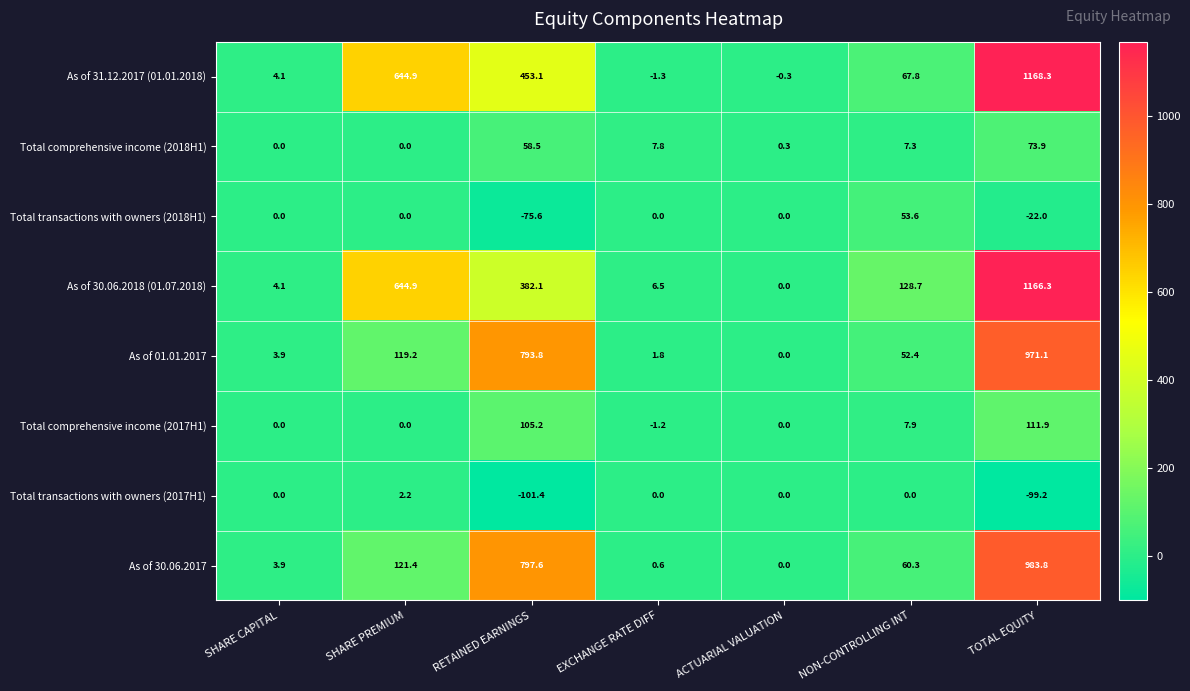

The value of Total comprehensive income (2018H1) at EXCHANGE RATE DIFF is 7.8. True or false?

True